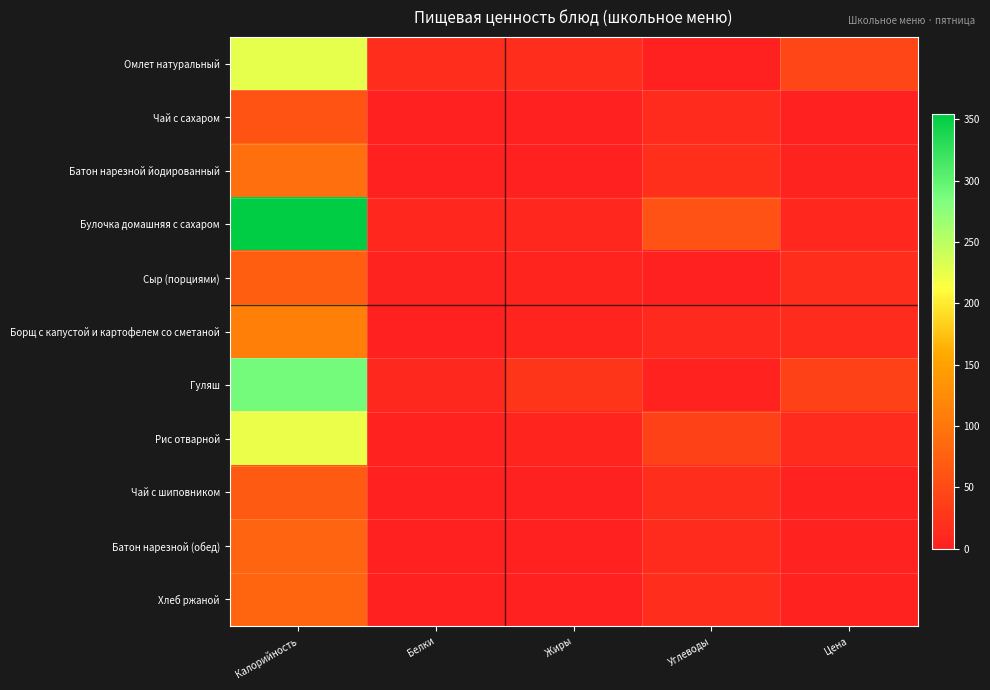

Reading left to right, transcribe all the data shown in this chart.

Омлет натуральный: Калорийность=225.4	Белки=15.3	Жиры=17.0	Углеводы=2.7	Цена=45.3
Чай с сахаром: Калорийность=60.5	Белки=0.2	Жиры=0.0	Углеводы=14.9	Цена=2.7
Батон нарезной йодированный: Калорийность=91.7	Белки=2.6	Жиры=1.0	Углеводы=18.0	Цена=4.4
Булочка домашняя с сахаром: Калорийность=354.0	Белки=9.0	Жиры=9.0	Углеводы=59.0	Цена=9.3
Сыр (порциями): Калорийность=72.8	Белки=4.6	Жиры=5.9	Углеводы=0.0	Цена=17.2
Борщ с капустой и картофелем со сметаной: Калорийность=109.7	Белки=1.8	Жиры=5.7	Углеводы=12.0	Цена=14.6
Гуляш: Калорийность=288.7	Белки=10.8	Жиры=26.0	Углеводы=2.8	Цена=38.8
Рис отварной: Калорийность=223.0	Белки=3.7	Жиры=5.9	Углеводы=38.8	Цена=14.9
Чай с шиповником: Калорийность=68.7	Белки=0.3	Жиры=0.0	Углеводы=16.3	Цена=4.1
Батон нарезной (обед): Калорийность=79.0	Белки=1.5	Жиры=0.6	Углеводы=15.0	Цена=3.1
Хлеб ржаной: Калорийность=81.6	Белки=2.6	Жиры=0.3	Углеводы=17.0	Цена=3.5